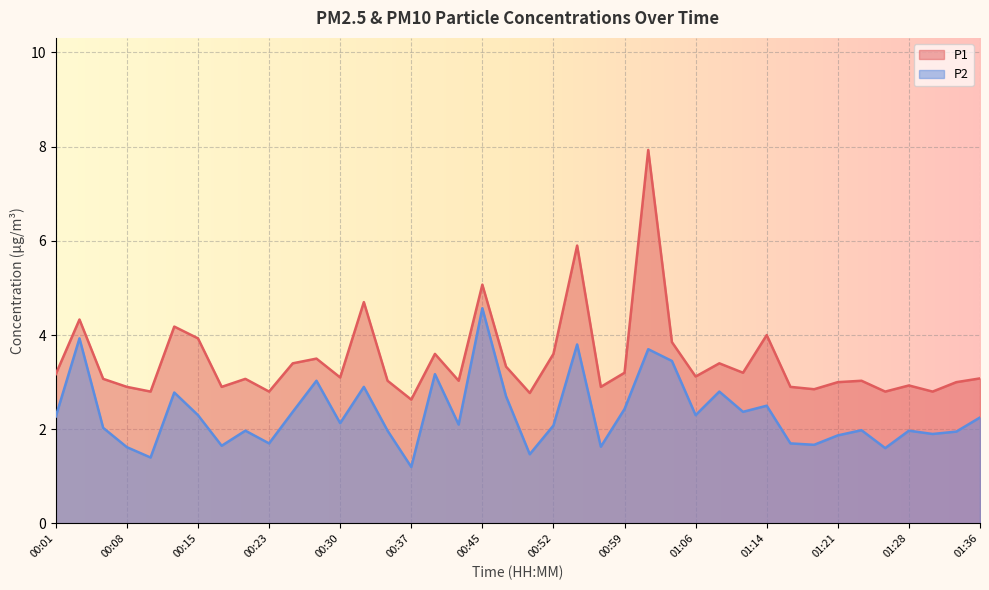

Where is the first local maximum for P1?

00:03